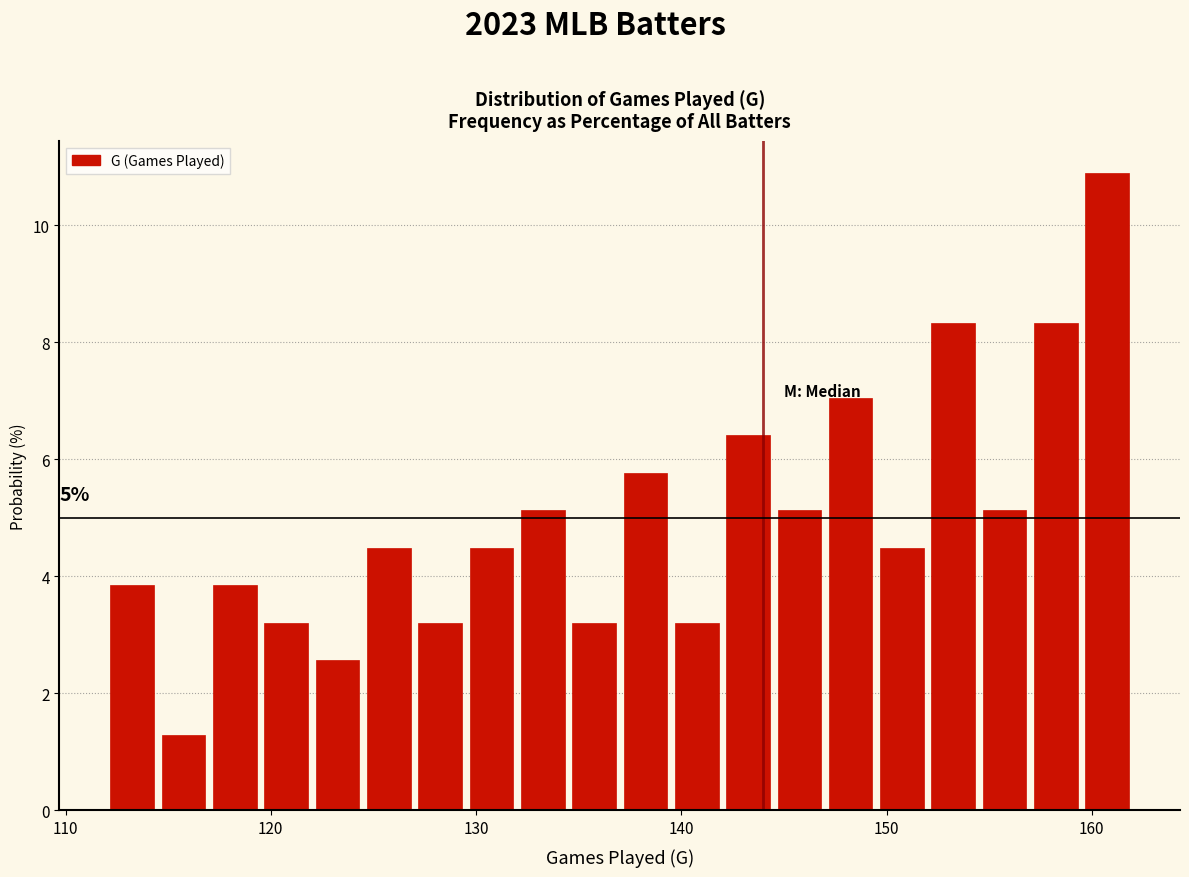

Read against the x-axis, roughly where is the centre of the tallest bar?

161